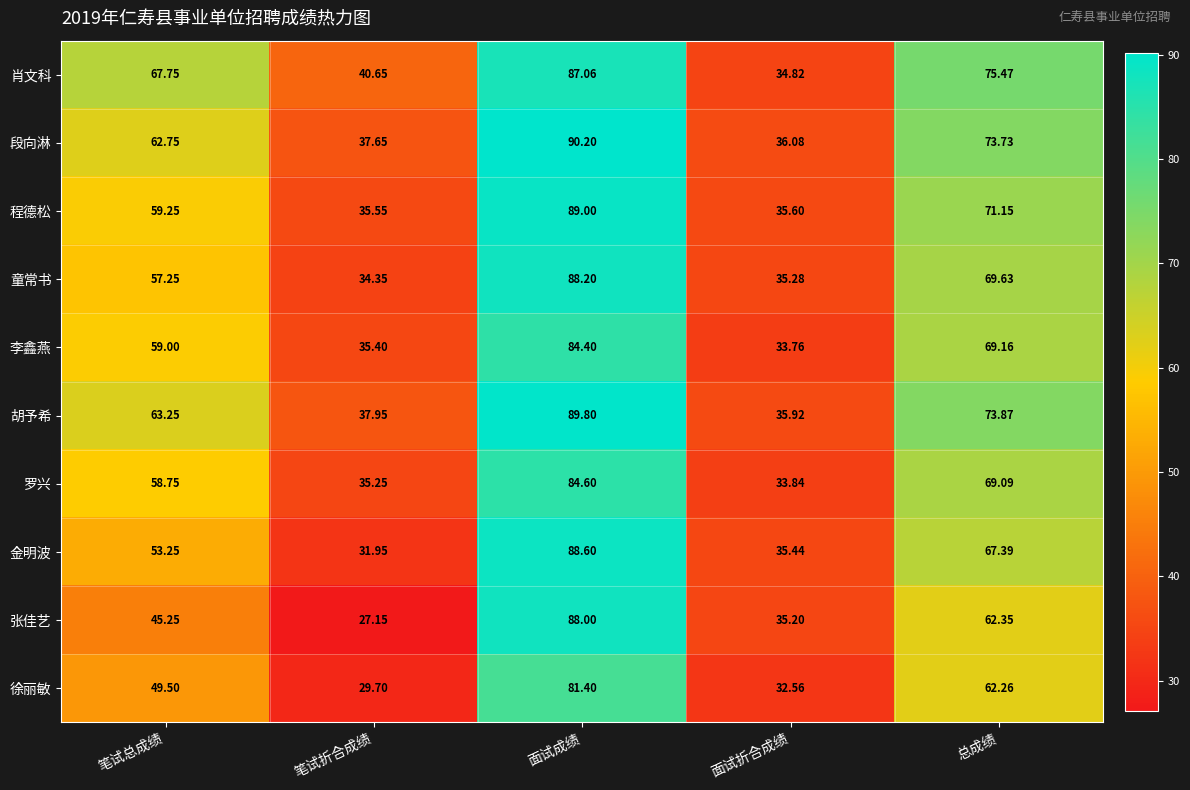

Which series has the largest range (max minus min)?

张佳艺